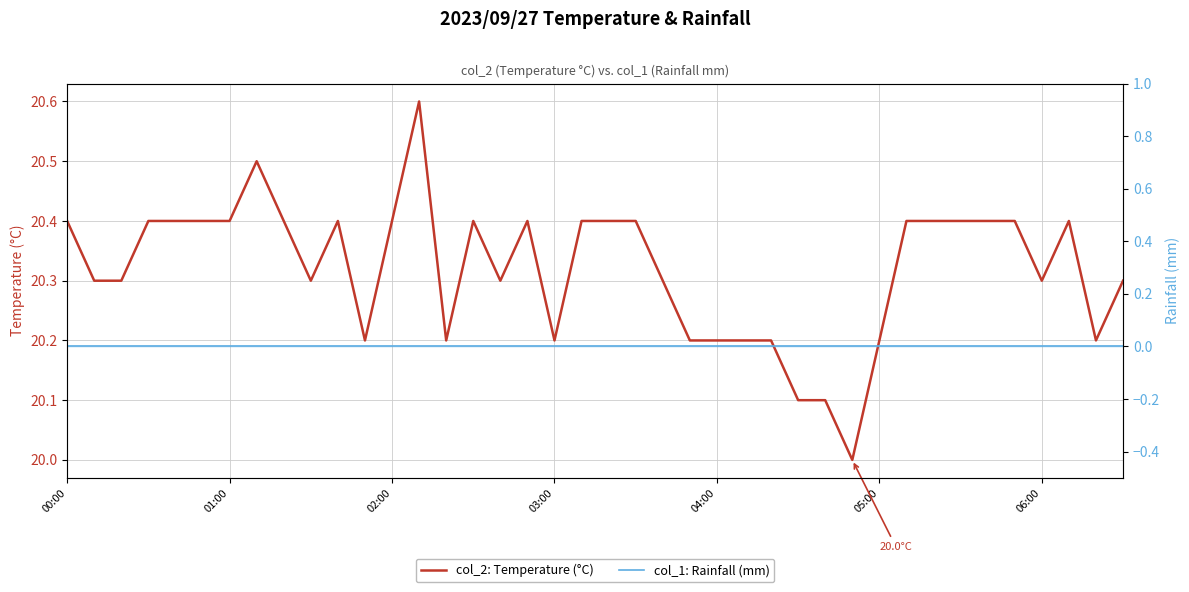

True or false: col_2: Temperature (°C) and col_1: Rainfall (mm) intersect in this chart.

False